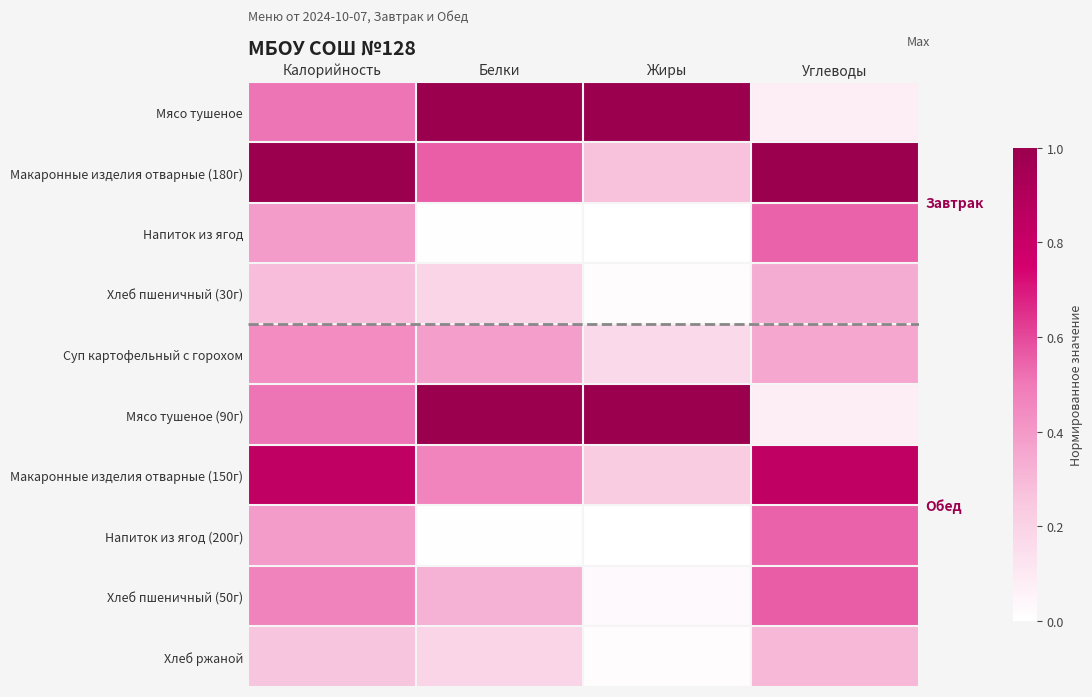

At Углеводы, list the series in order from largest to smallest.

Макаронные изделия отварные (180г), Макаронные изделия отварные (150г), Хлеб пшеничный (50г), Напиток из ягод, Напиток из ягод (200г), Суп картофельный с горохом, Хлеб пшеничный (30г), Хлеб ржаной, Мясо тушеное, Мясо тушеное (90г)